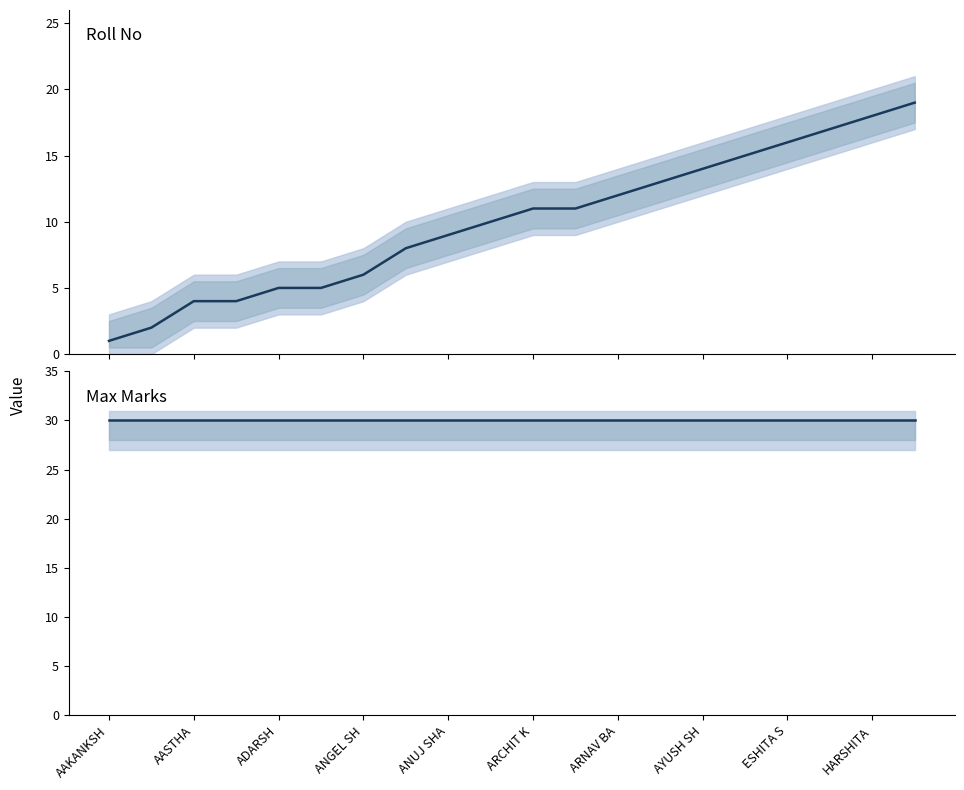

Does the chart display data point markers on the line(s)?

No